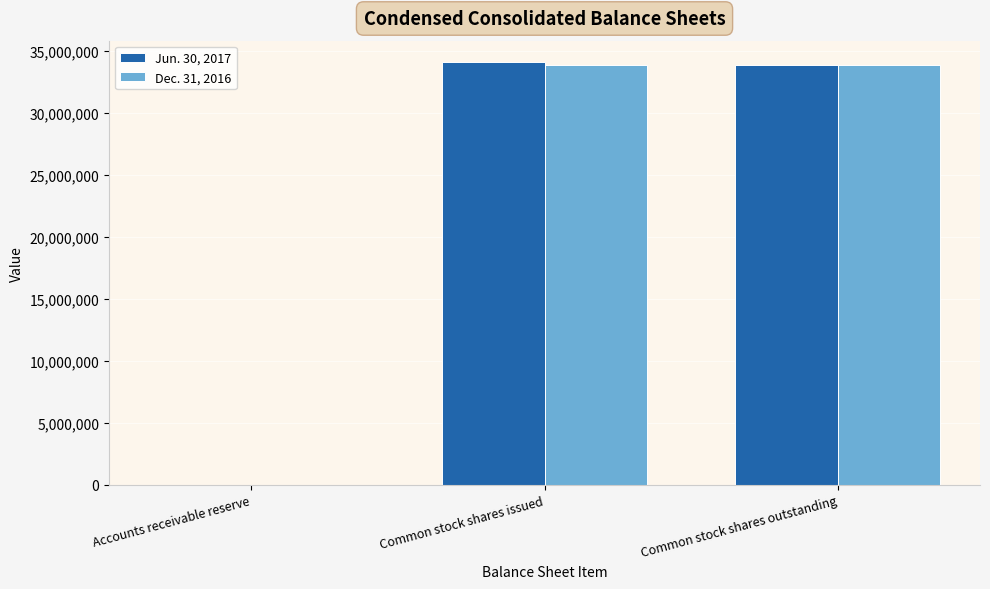

What is the total value across all series at Accounts receivable reserve?

55